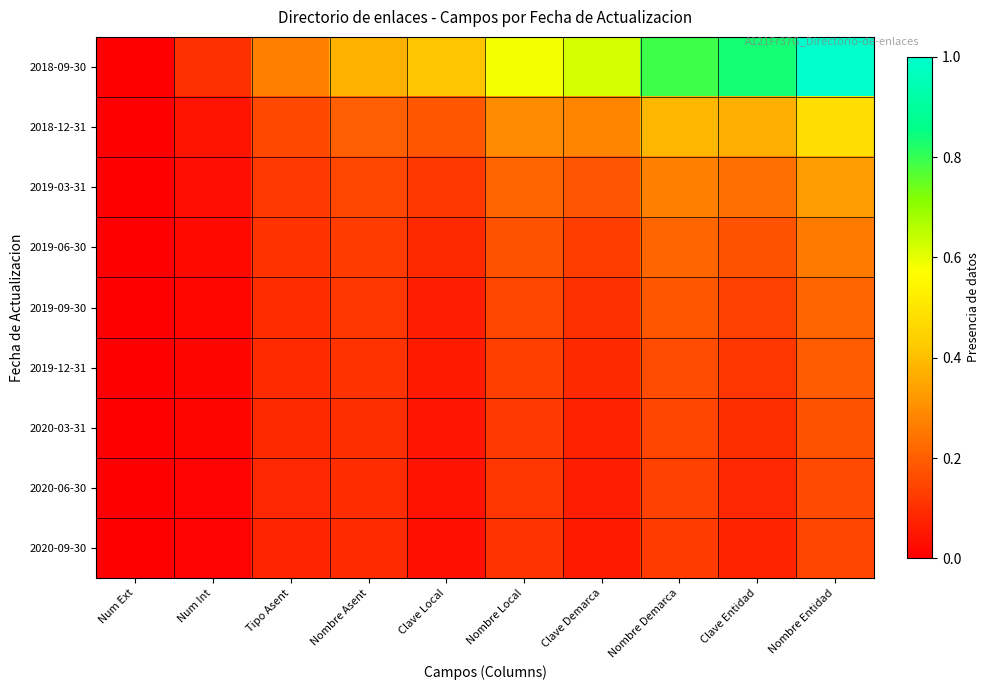

Reading left to right, what are all the values shown in this chart?

2018-09-30: Num Ext=0.0	Num Int=0.1	Tipo Asent=0.3	Nombre Asent=0.4	Clave Local=0.4	Nombre Local=0.6	Clave Demarca=0.6	Nombre Demarca=0.8	Clave Entidad=0.8	Nombre Entidad=1.0
2018-12-31: Num Ext=0.0	Num Int=0.0	Tipo Asent=0.2	Nombre Asent=0.2	Clave Local=0.2	Nombre Local=0.3	Clave Demarca=0.3	Nombre Demarca=0.4	Clave Entidad=0.4	Nombre Entidad=0.5
2019-03-31: Num Ext=0.0	Num Int=0.0	Tipo Asent=0.1	Nombre Asent=0.2	Clave Local=0.1	Nombre Local=0.2	Clave Demarca=0.2	Nombre Demarca=0.3	Clave Entidad=0.2	Nombre Entidad=0.3
2019-06-30: Num Ext=0.0	Num Int=0.0	Tipo Asent=0.1	Nombre Asent=0.1	Clave Local=0.1	Nombre Local=0.2	Clave Demarca=0.1	Nombre Demarca=0.2	Clave Entidad=0.2	Nombre Entidad=0.3
2019-09-30: Num Ext=0.0	Num Int=0.0	Tipo Asent=0.1	Nombre Asent=0.1	Clave Local=0.1	Nombre Local=0.1	Clave Demarca=0.1	Nombre Demarca=0.2	Clave Entidad=0.1	Nombre Entidad=0.2
2019-12-31: Num Ext=0.0	Num Int=0.0	Tipo Asent=0.1	Nombre Asent=0.1	Clave Local=0.1	Nombre Local=0.1	Clave Demarca=0.1	Nombre Demarca=0.2	Clave Entidad=0.1	Nombre Entidad=0.2
2020-03-31: Num Ext=0.0	Num Int=0.0	Tipo Asent=0.1	Nombre Asent=0.1	Clave Local=0.0	Nombre Local=0.1	Clave Demarca=0.1	Nombre Demarca=0.1	Clave Entidad=0.1	Nombre Entidad=0.2
2020-06-30: Num Ext=0.0	Num Int=0.0	Tipo Asent=0.1	Nombre Asent=0.1	Clave Local=0.0	Nombre Local=0.1	Clave Demarca=0.1	Nombre Demarca=0.1	Clave Entidad=0.1	Nombre Entidad=0.2
2020-09-30: Num Ext=0.0	Num Int=0.0	Tipo Asent=0.1	Nombre Asent=0.1	Clave Local=0.0	Nombre Local=0.1	Clave Demarca=0.1	Nombre Demarca=0.1	Clave Entidad=0.1	Nombre Entidad=0.1